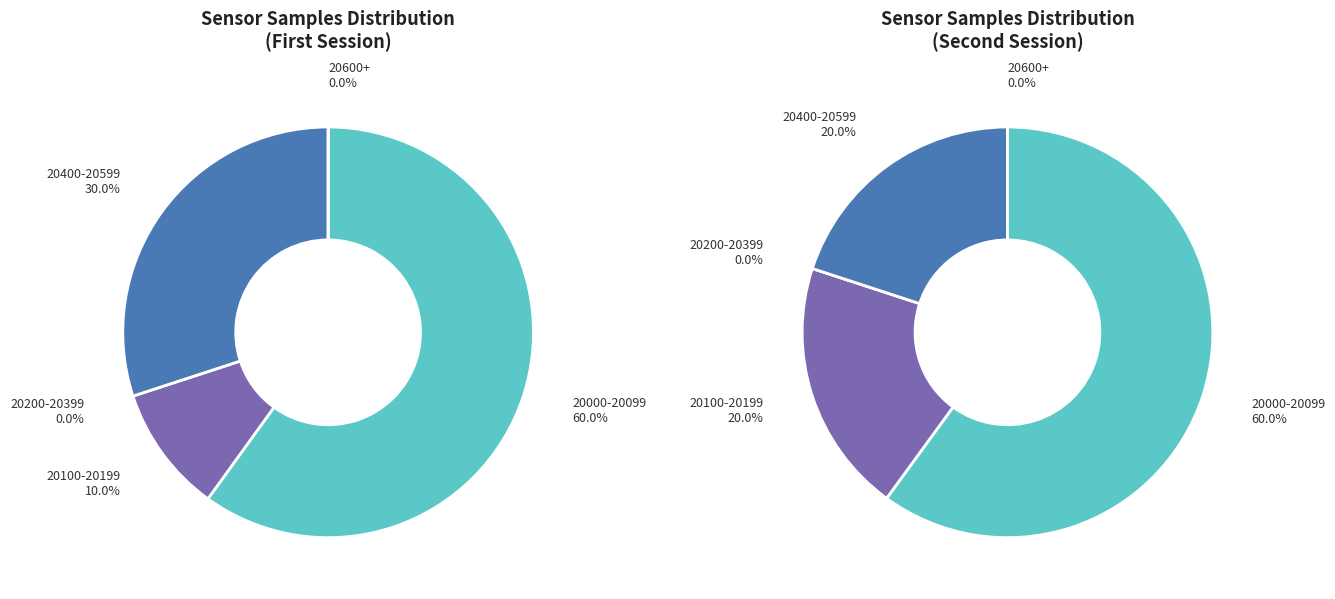

The 34 slice represents 20% of the pie. True or false?

False